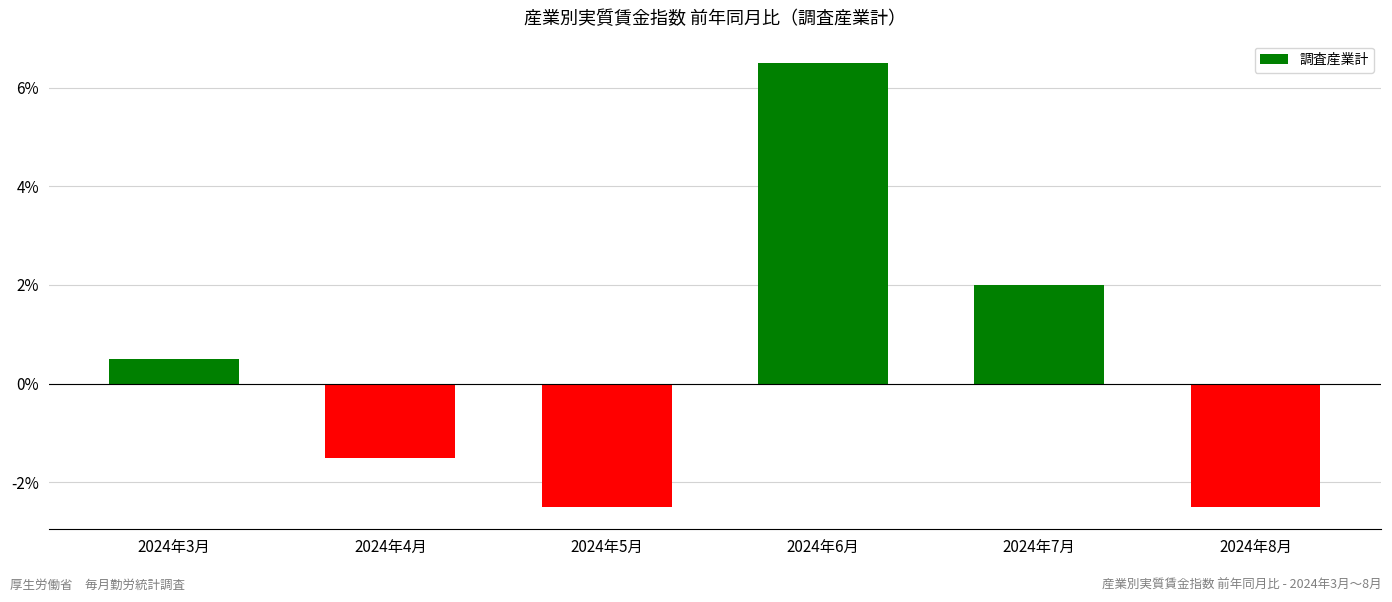

What is the maximum value shown in the chart?

6.5